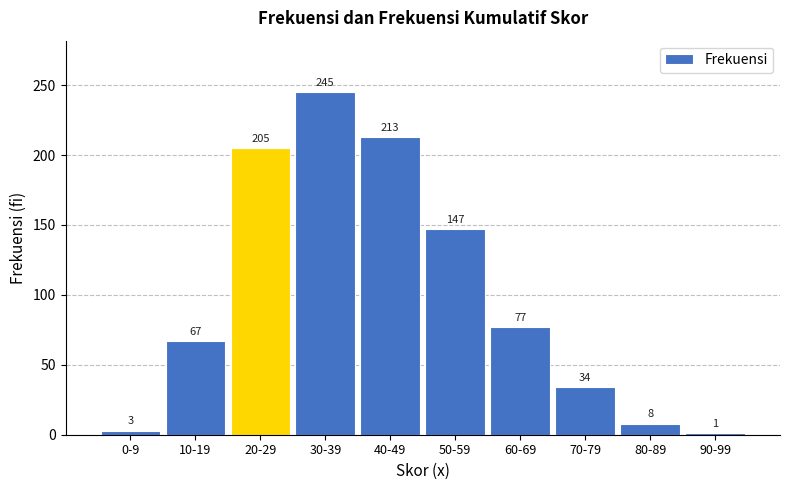

Reading left to right, transcribe all the data shown in this chart.

0-9=3	10-19=67	20-29=205	30-39=245	40-49=213	50-59=147	60-69=77	70-79=34	80-89=8	90-99=1